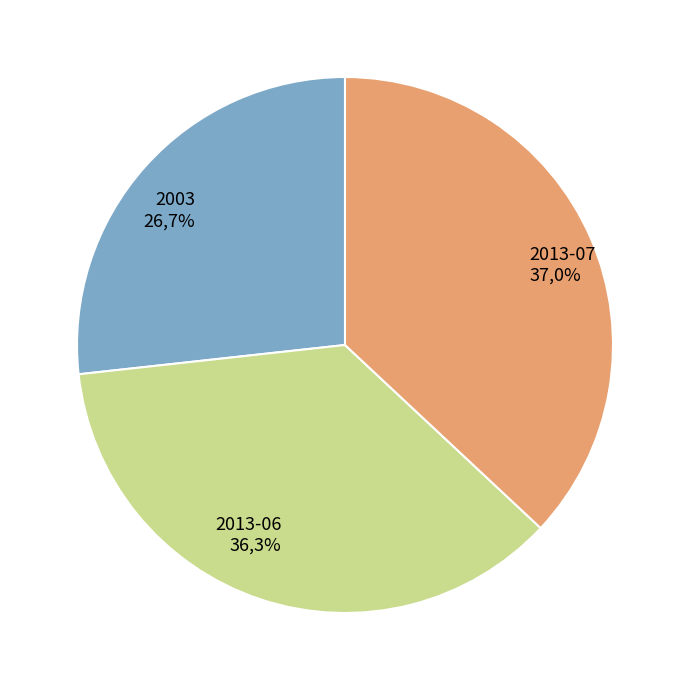

Is there any slice that represents more than half of the pie?

No